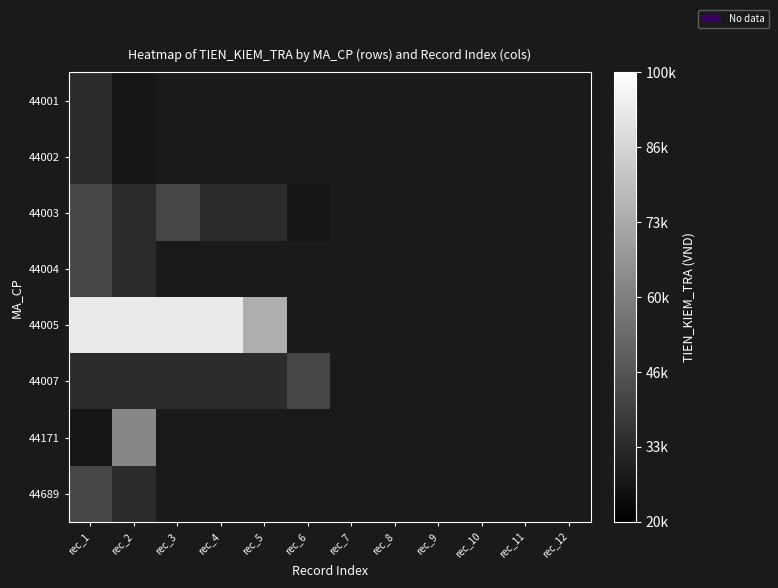

What is the minimum value shown in the chart?

26800.0